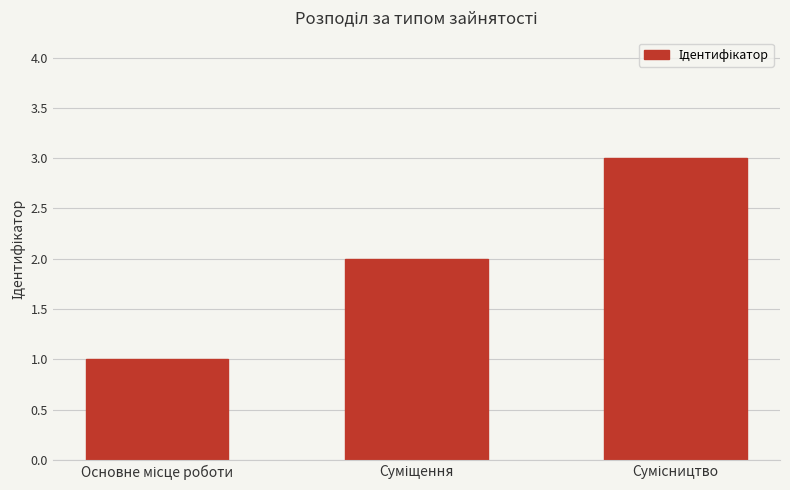

What is the sum of all values?

6